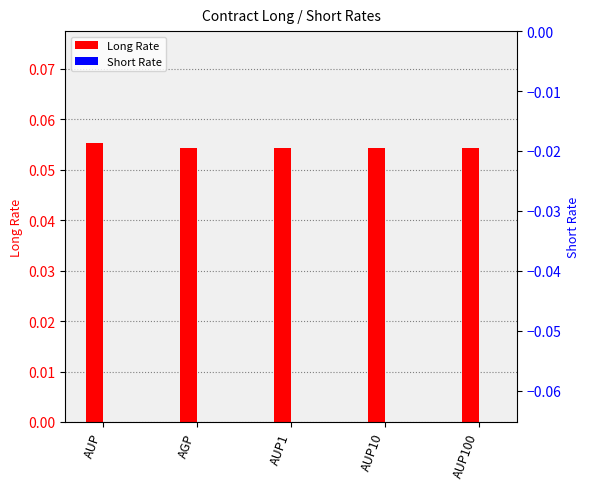

List the series in order of their peak value, lowest first.

Short Rate, Long Rate